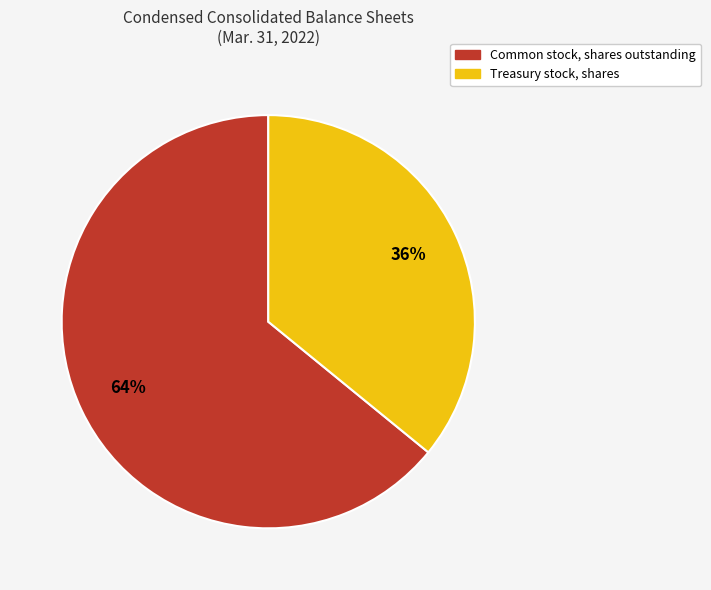

What percentage is the Common stock, shares outstanding slice, to the nearest percent?

64%